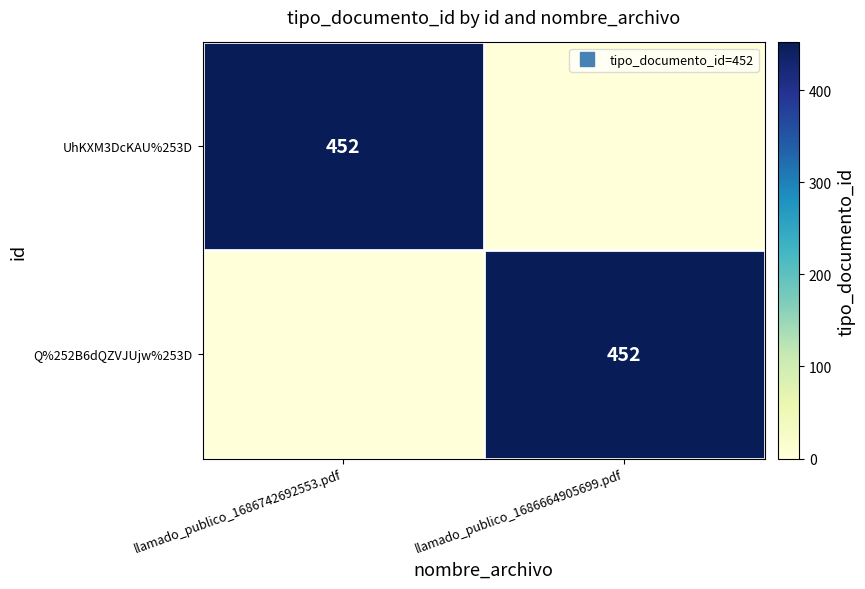

True or false: Q%252B6dQZVJUjw%253D has a value of 666 at llamado_publico_1686664905699.pdf.

False